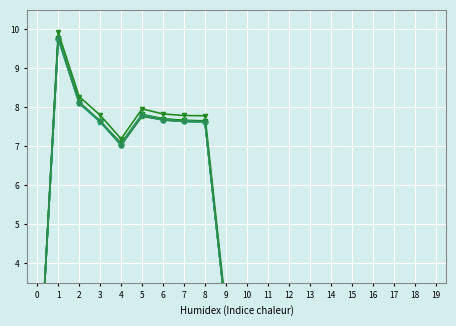

Which has a higher value, 10 or 5?

5